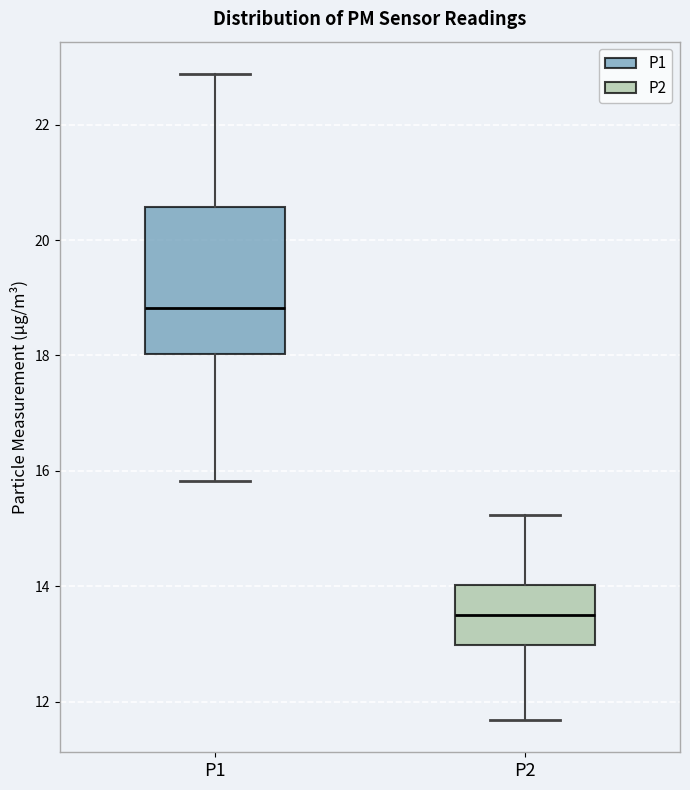

Reading left to right, transcribe this box plot: for each box, give where its median line is, the range the box spans, and where its two whiskers end, as read against the y-axis. The values are not printed on the chart, so give them approximately, as read against the axis.

P1: median 18.8, box 18.0 to 20.6, whiskers 15.8 to 22.8
P2: median 13.6, box 13.0 to 14.0, whiskers 11.6 to 15.2